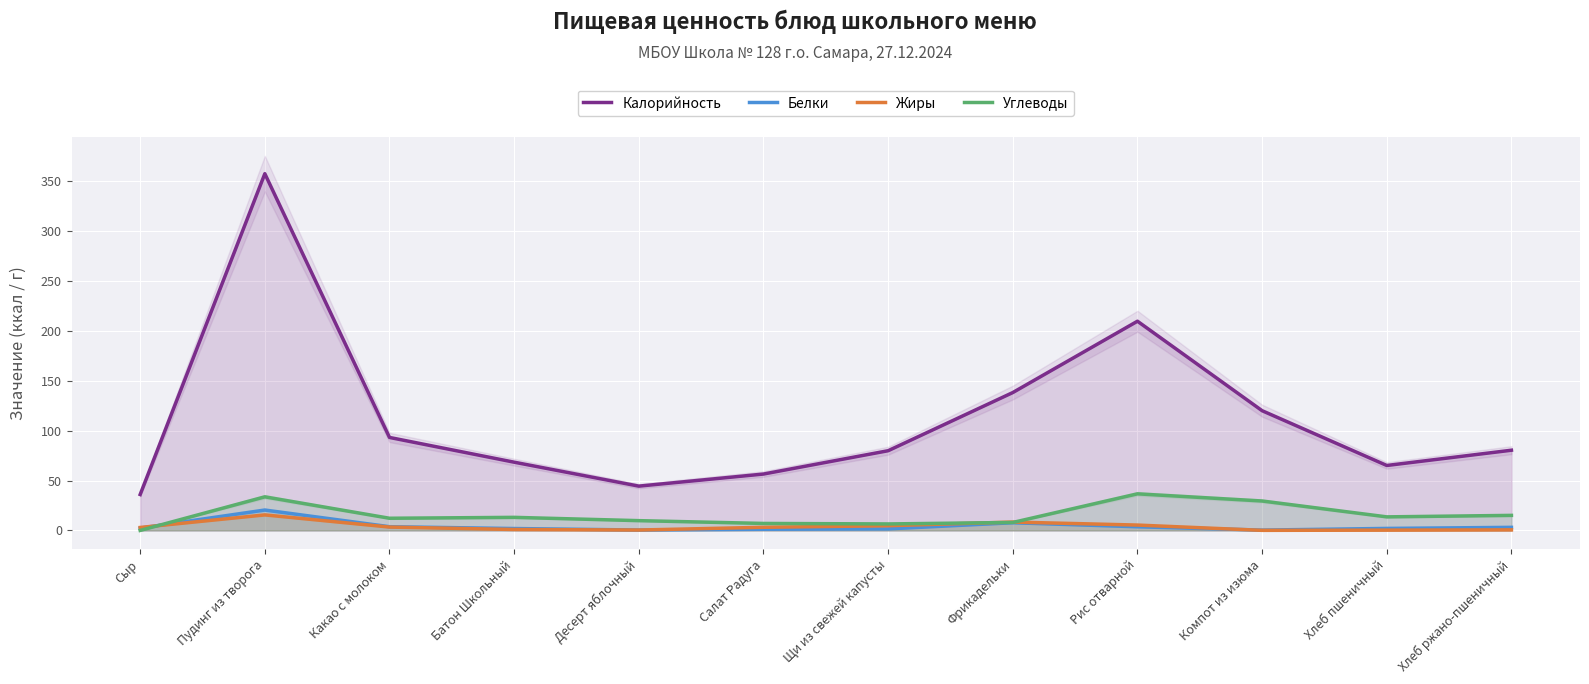

How many data points does each series have?

12